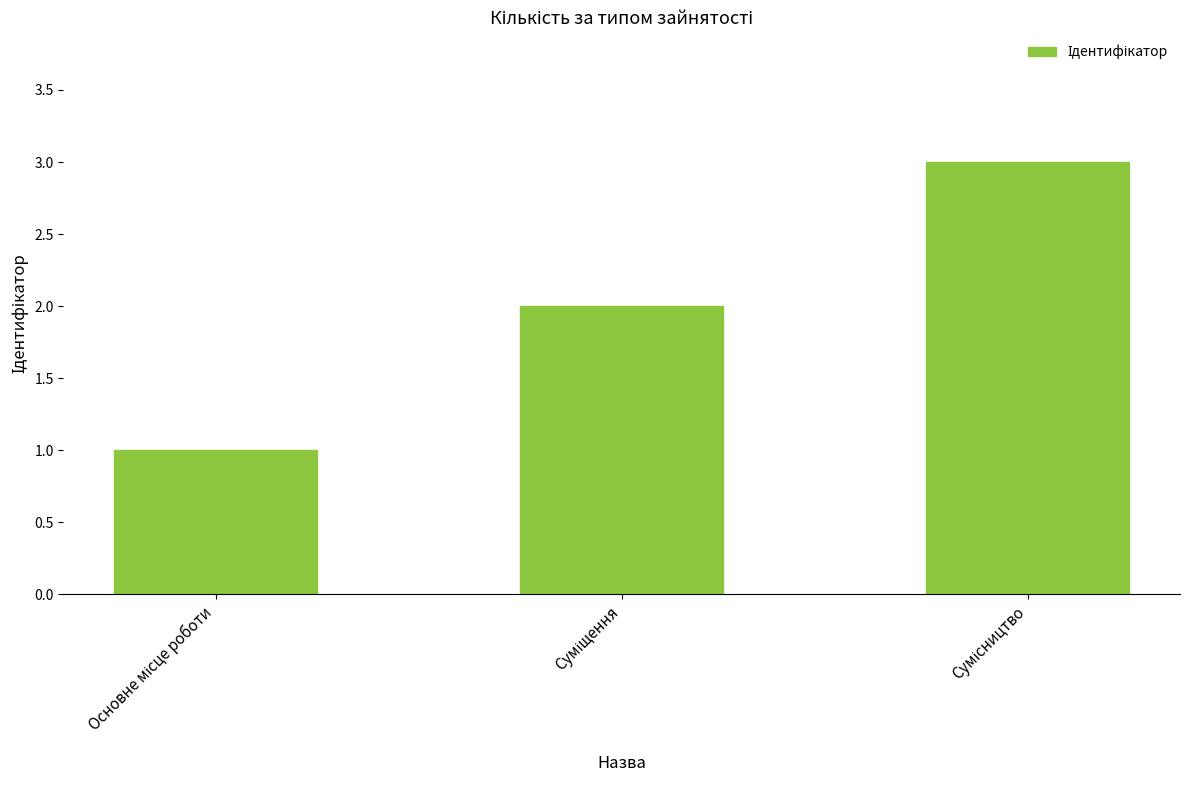

What is the greatest value displayed?

3